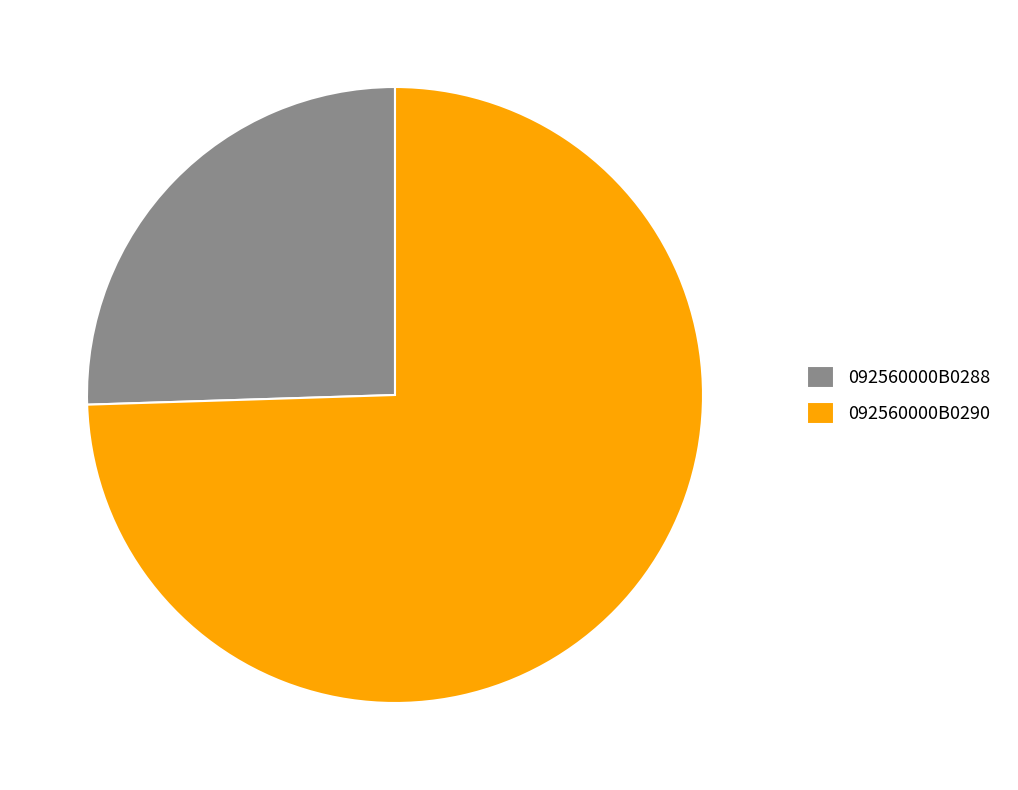

Is it true that 092560000B0288 is 26% of the pie?

True